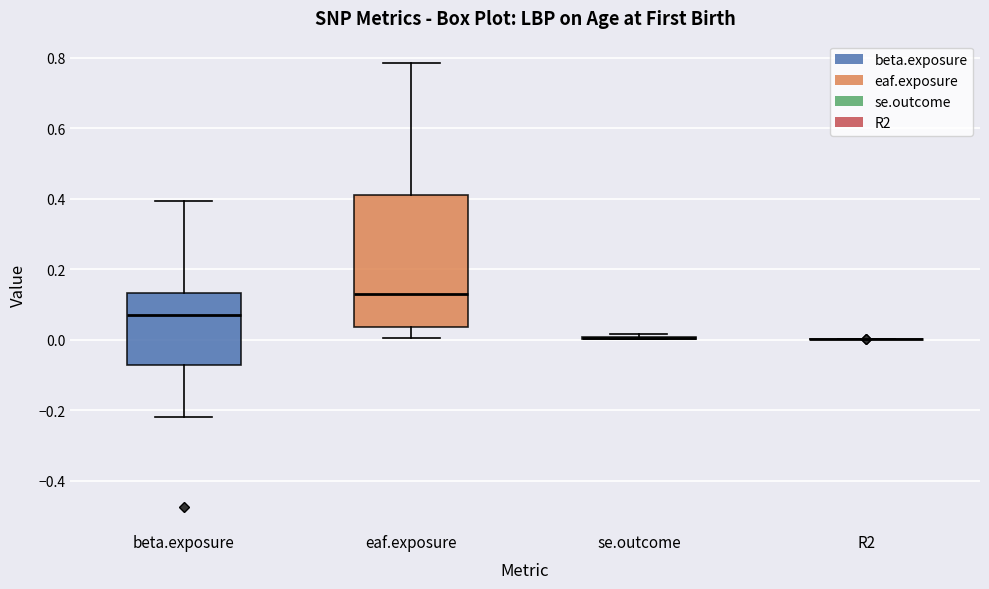

Reading left to right, transcribe this box plot: for each box, give where its median line is, the range the box spans, and where its two whiskers end, as read against the y-axis. The values are not printed on the chart, so give them approximately, as read against the axis.

beta.exposure: median 0.06, box -0.08 to 0.14, whiskers -0.22 to 0.40
eaf.exposure: median 0.14, box 0.04 to 0.42, whiskers 0.00 to 0.78
se.outcome: box collapsed to a line at 0.00, whiskers 0.00 to 0.02
R2: box collapsed to a line at 0.00, whiskers 0.00 to 0.00